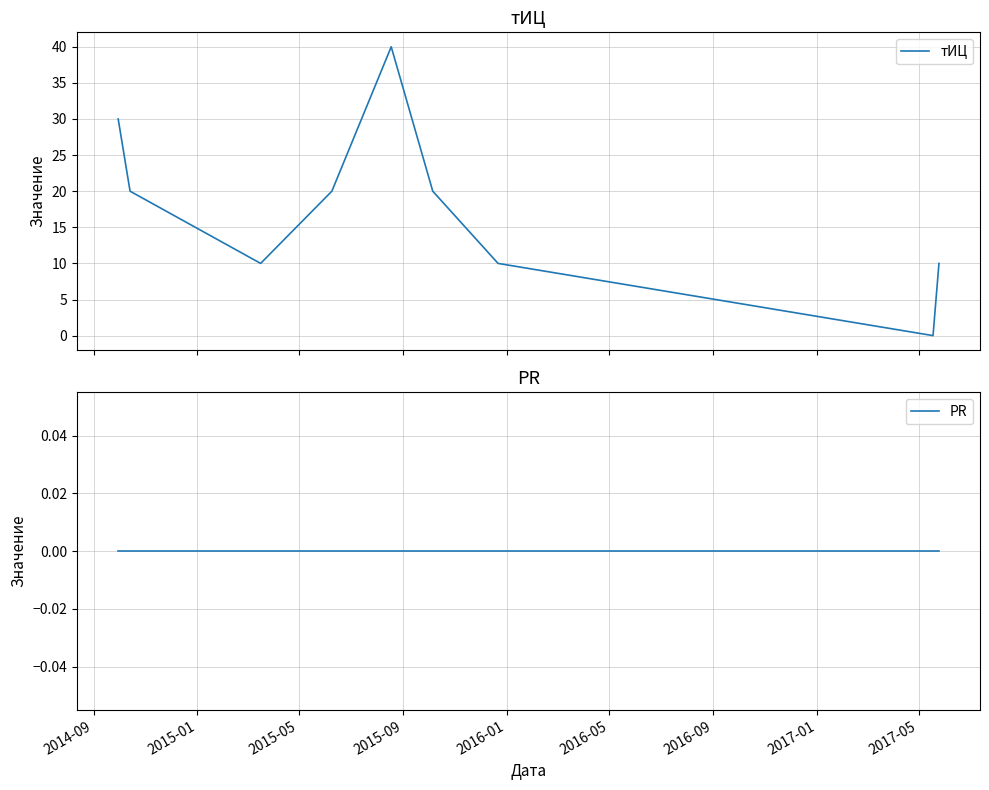

Which series has the largest range (max minus min)?

тИЦ